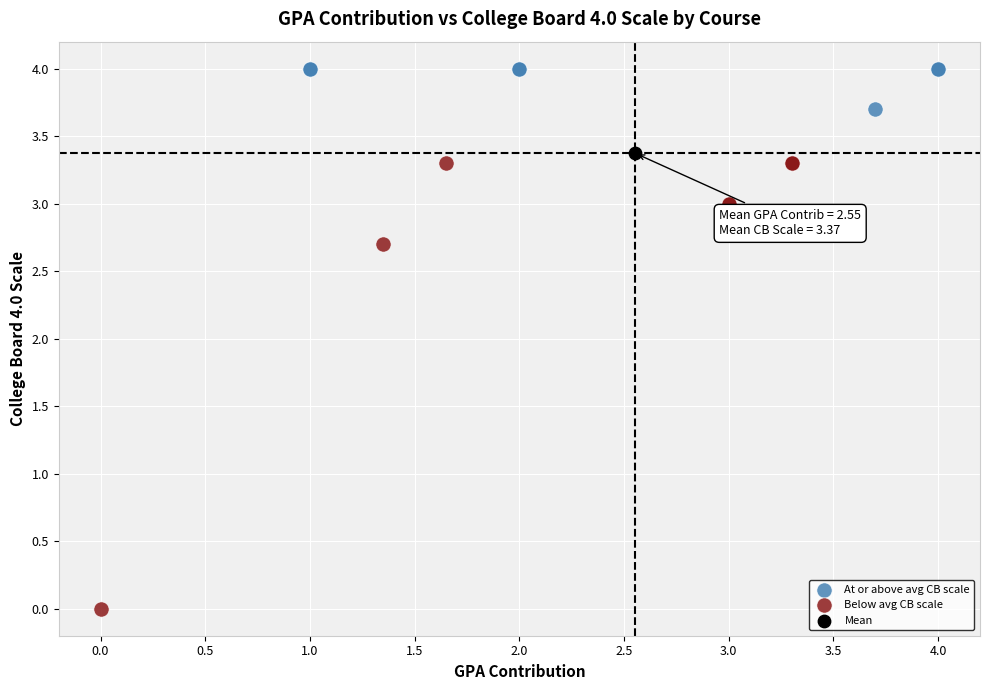

What are all the series names shown in the legend?

At or above avg CB scale, Below avg CB scale, Mean